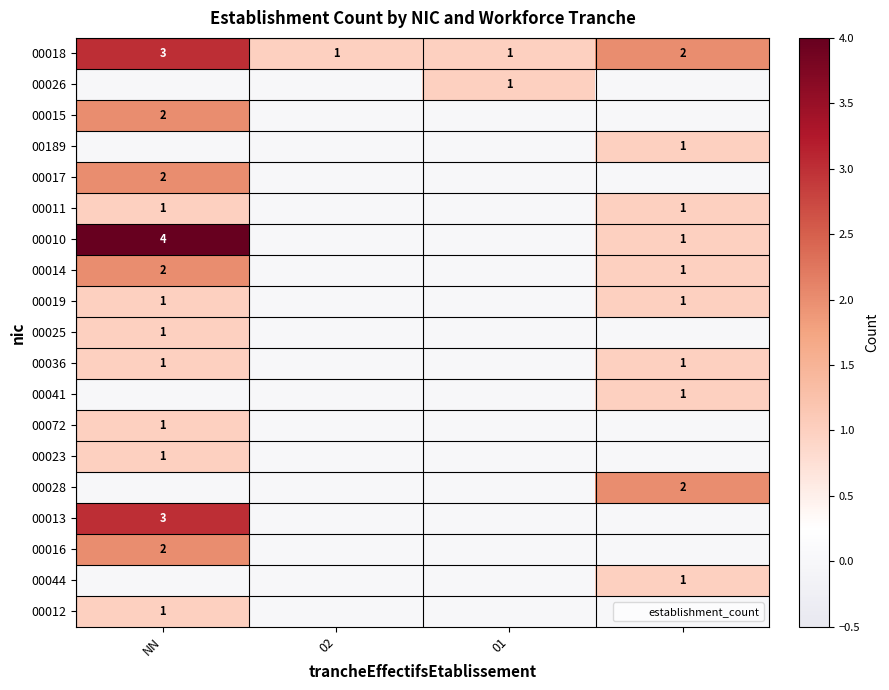

Between NN and 01, which series saw the biggest shift?

00010